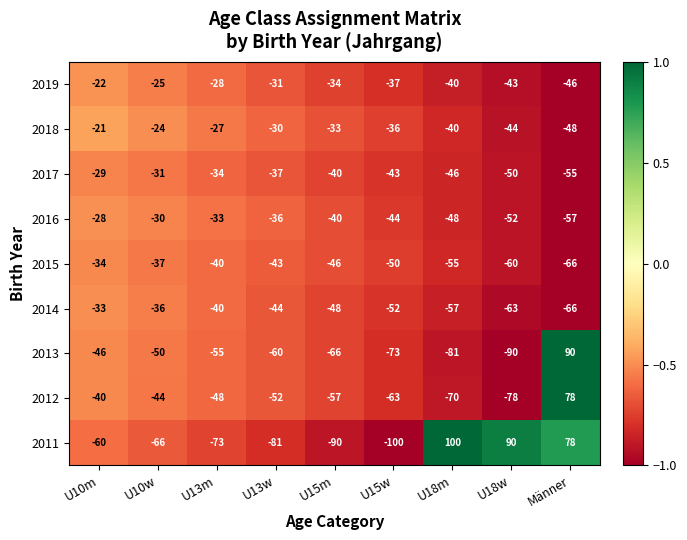

What is the difference between the highest and lowest values at U18w?

180